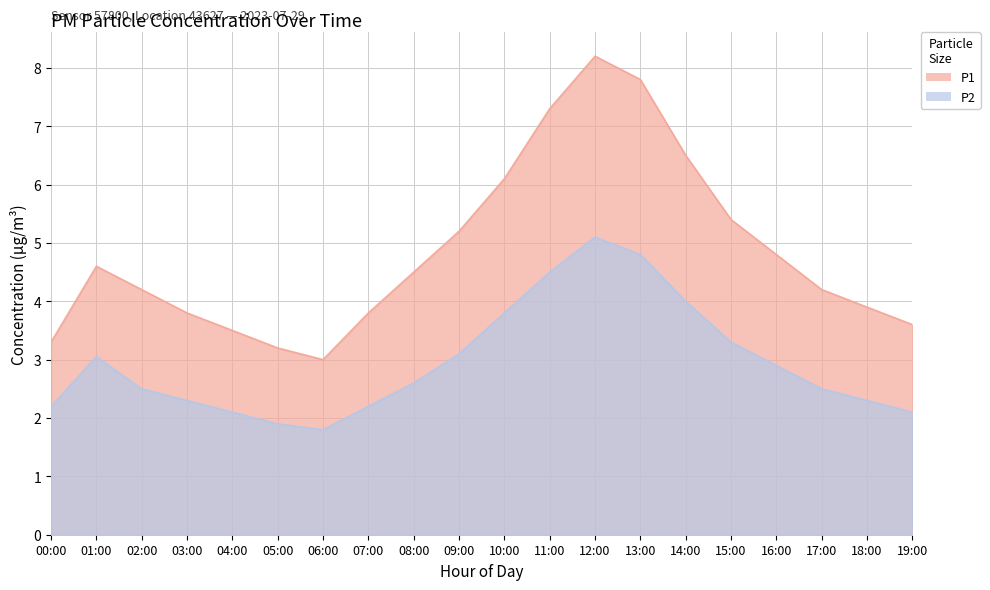

At which category does P2 reach its first local valley?

06:00